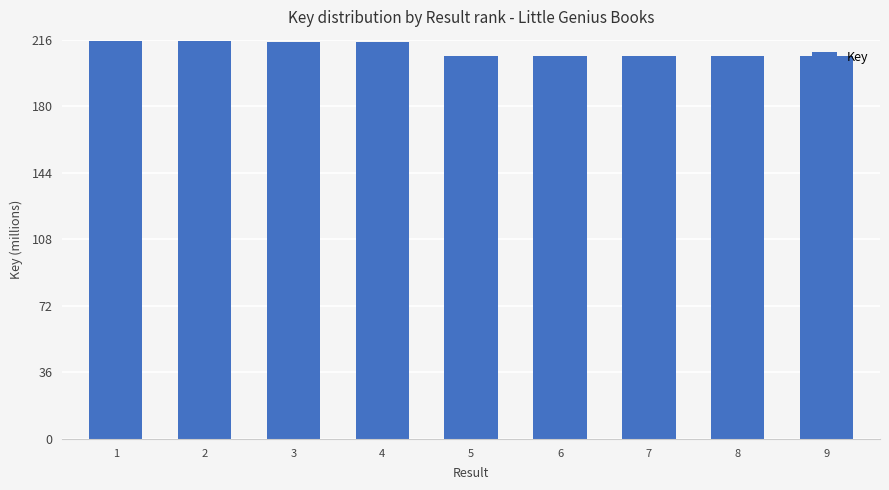

Does the chart contain any negative values?

No